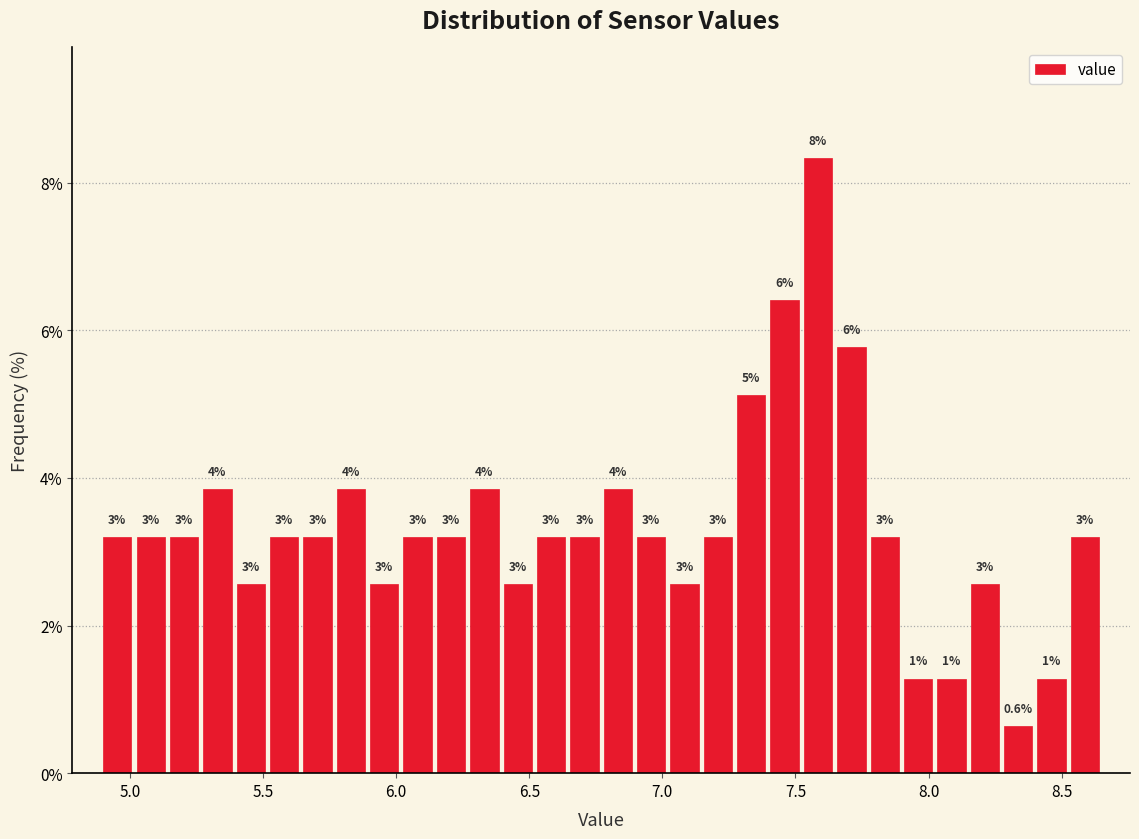

Around what value on the x-axis is the tallest bar? Give the approximate position of its centre, as read against the axis.

7.60